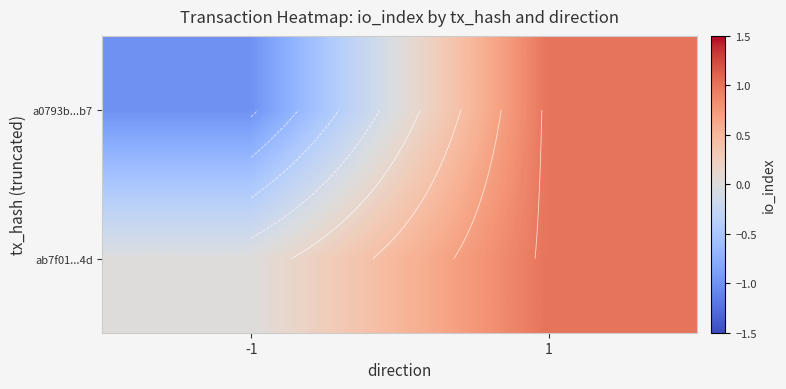

True or false: ab7f01...4d has a value of 1 at 1.

True